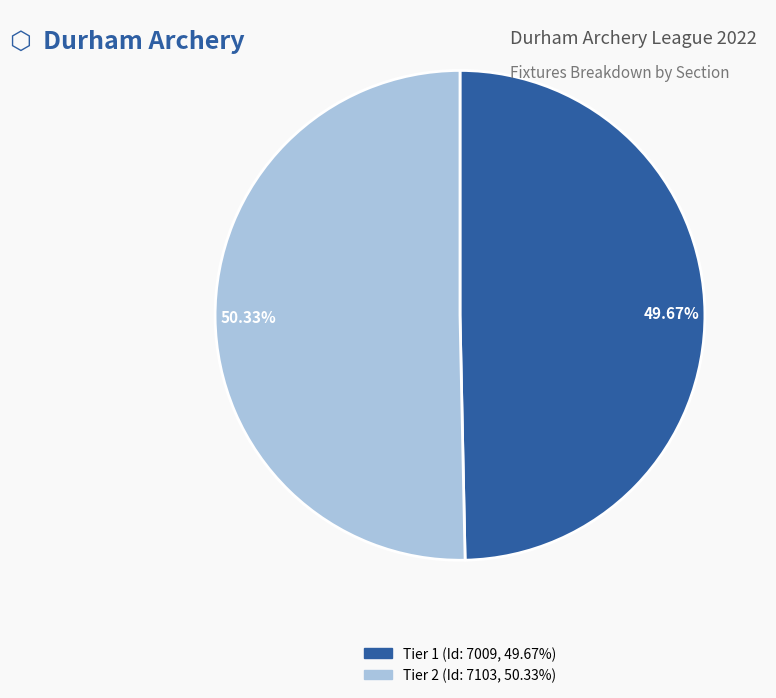

Is there any slice that represents more than half of the pie?

Yes